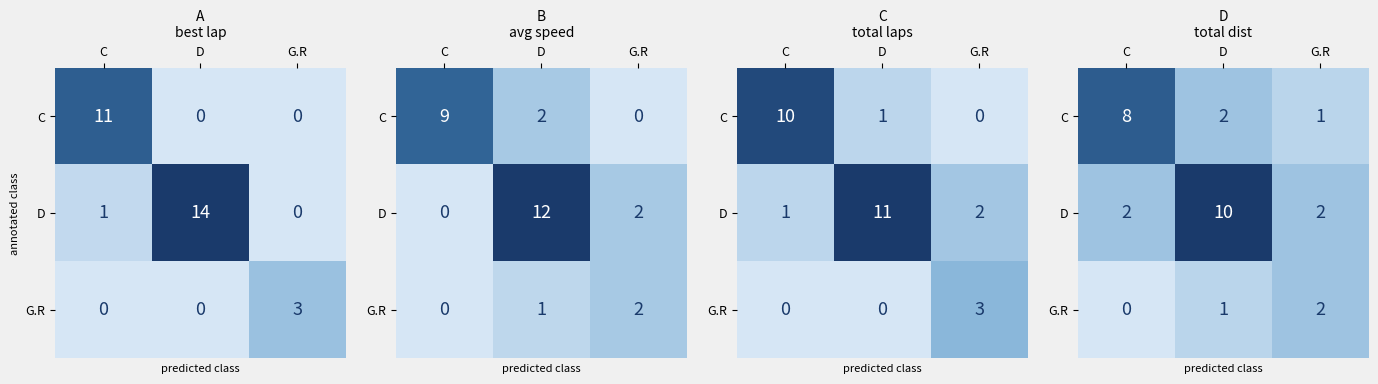

What is the total value across all series at C?

10